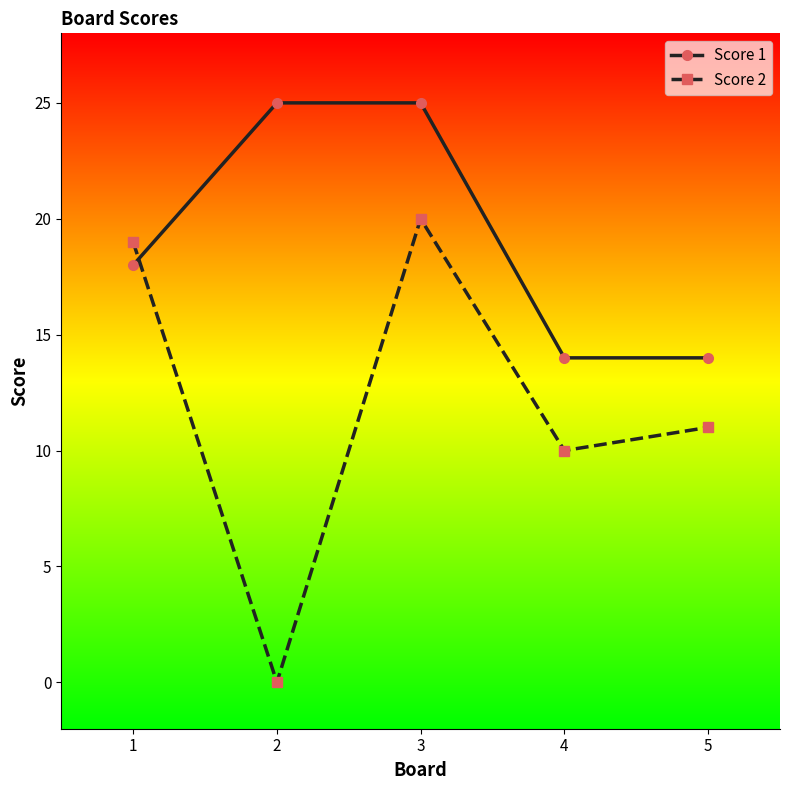

What is the sum of all Score 2 values?

60